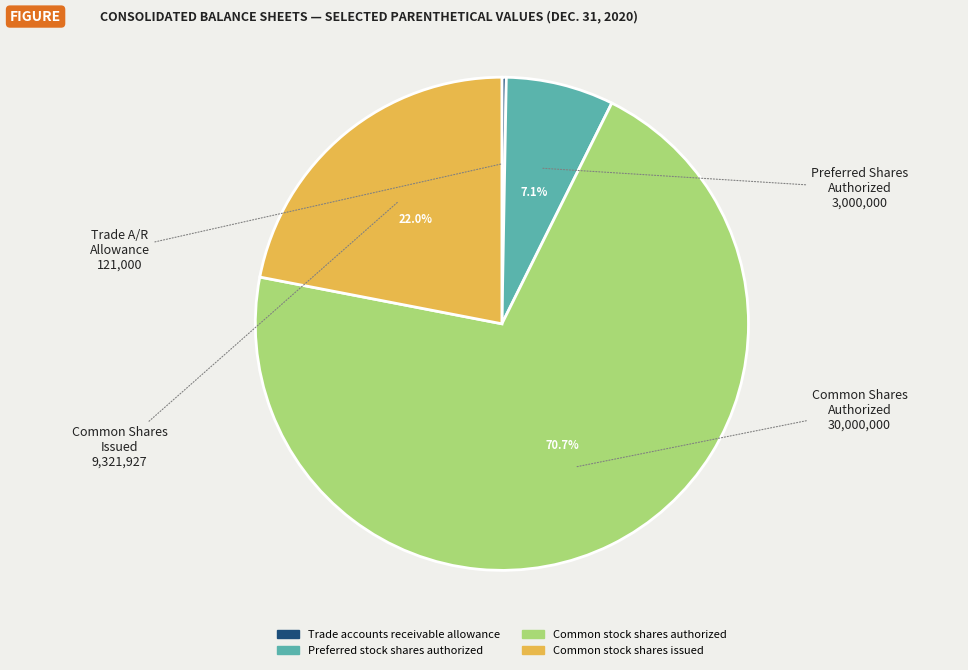

How many slices are in this pie chart?

4